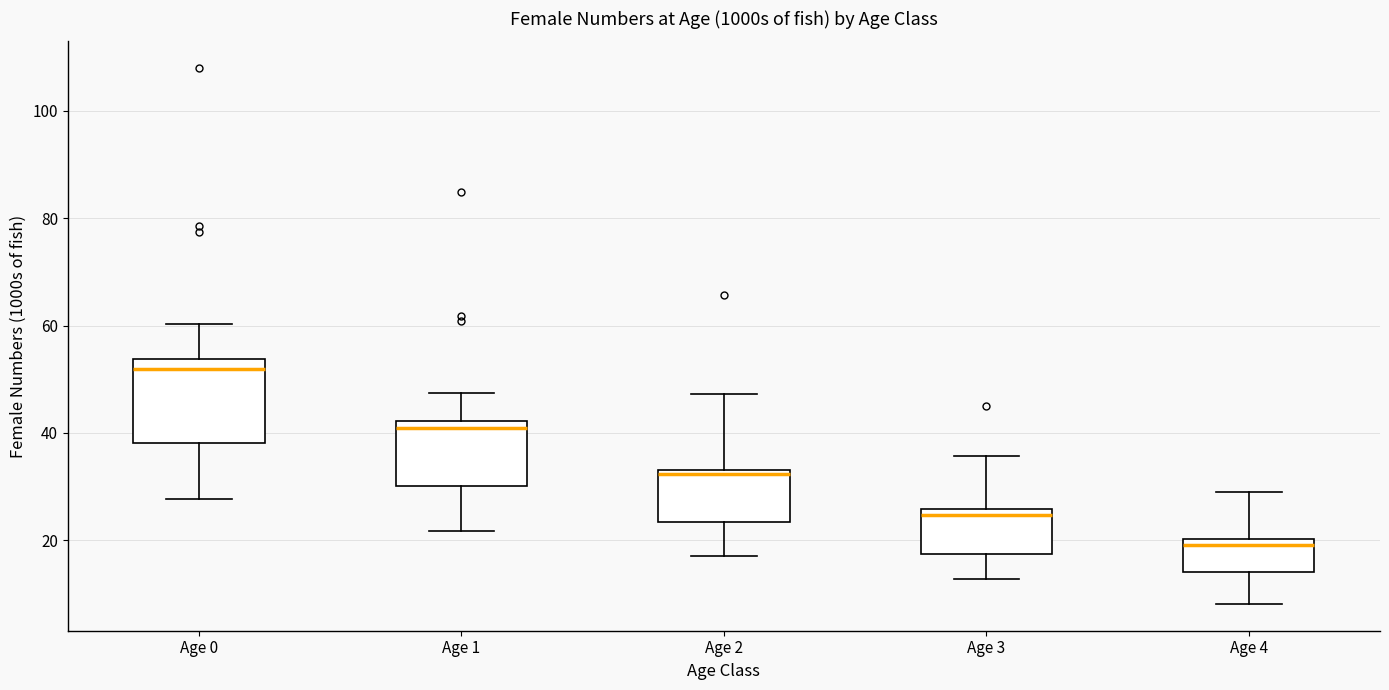

Reading left to right, read every box against the y-axis: the position of its median line, the range the box covers, and the ends of its whiskers. The values are not printed on the chart, so give them approximately, as read against the axis.

Age 0: median 52, box 38 to 54, whiskers 28 to 60
Age 1: median 40, box 30 to 42, whiskers 22 to 48
Age 2: median 32, box 24 to 34, whiskers 18 to 48
Age 3: median 24, box 18 to 26, whiskers 12 to 36
Age 4: median 20 (just below the box's upper edge), box 14 to 20, whiskers 8 to 28